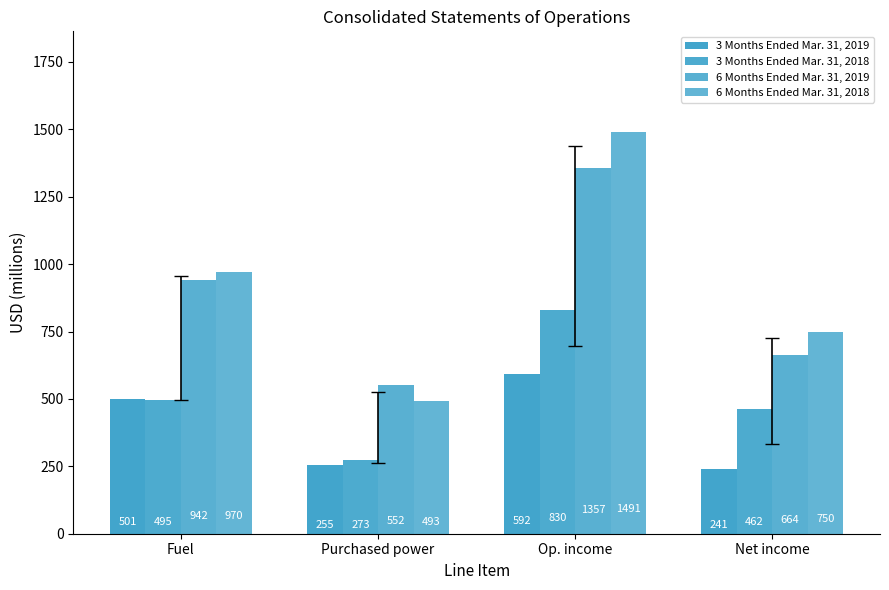

At how many categories does at least one series exceed 672?

3